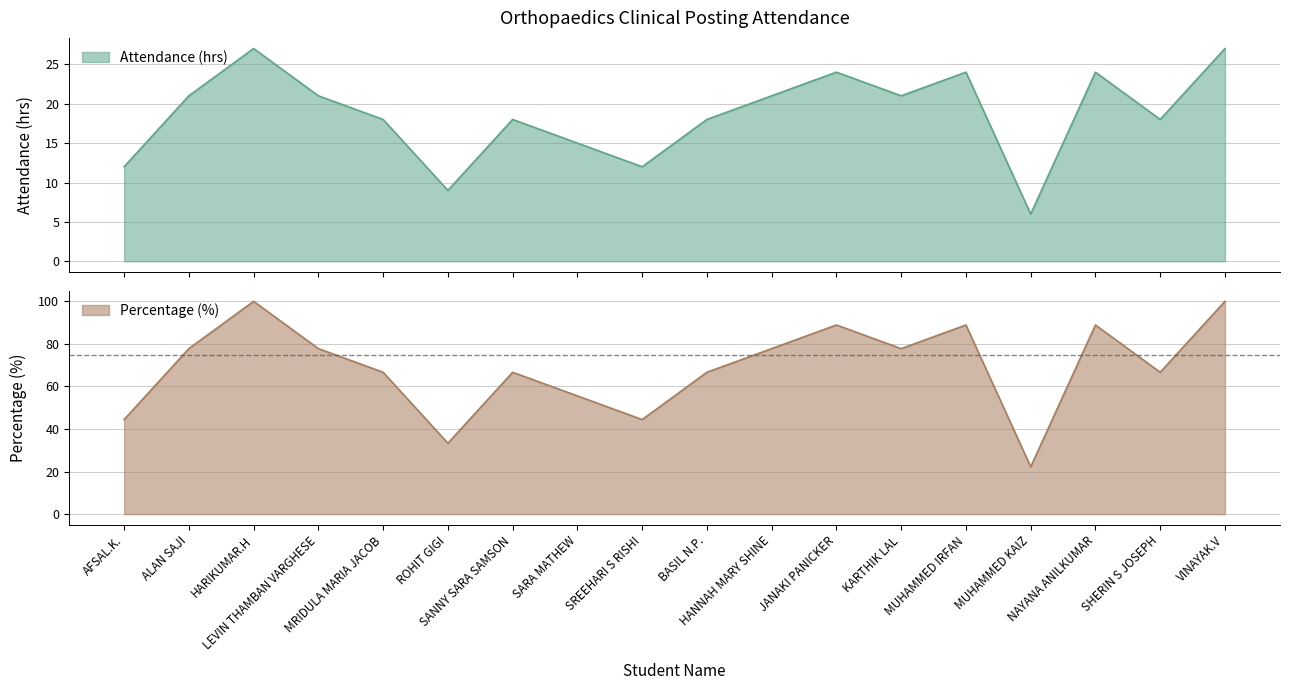

At ALAN SAJI, list the series in order from largest to smallest.

Percentage, Attendance (hrs)